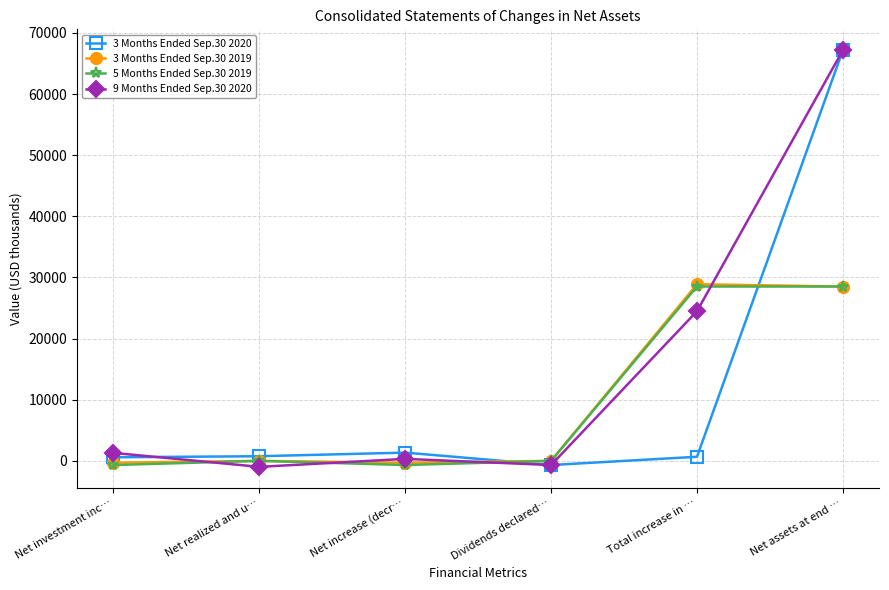

Count the number of data series in this chart.

4